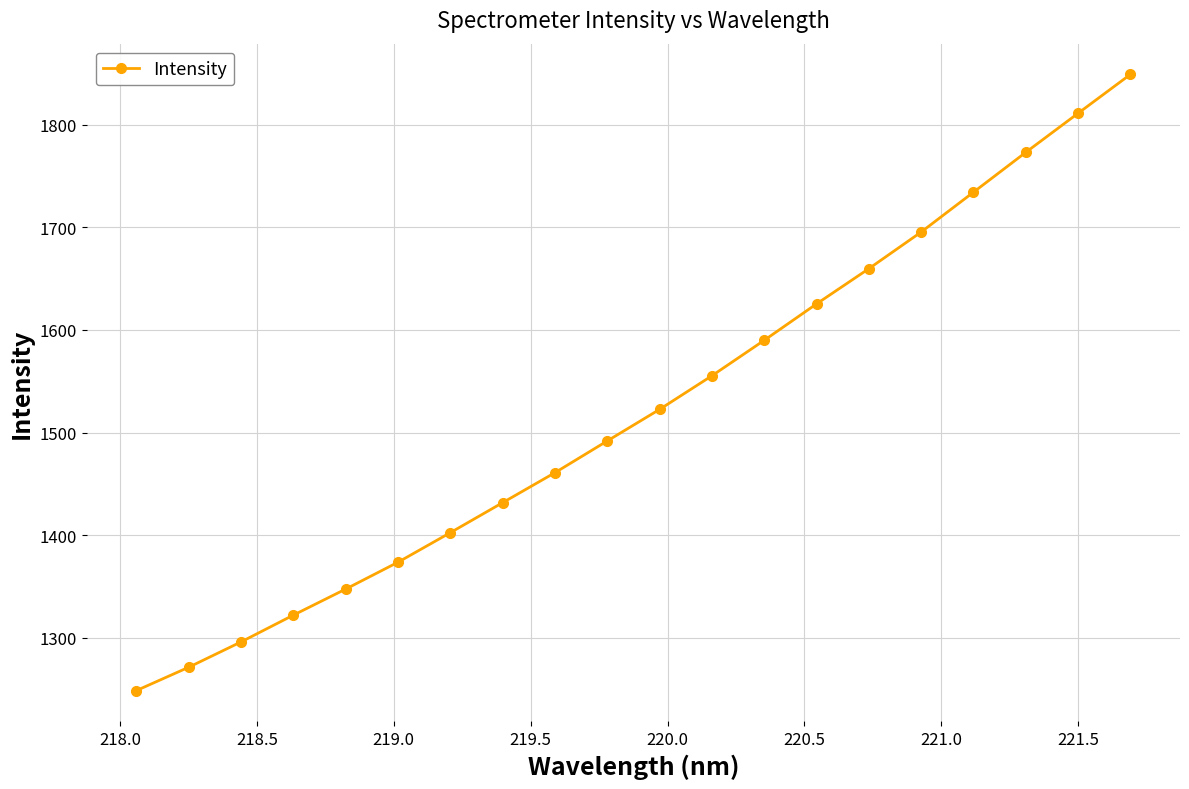

True or false: there are more than 0 points higher than both neighbors.

False